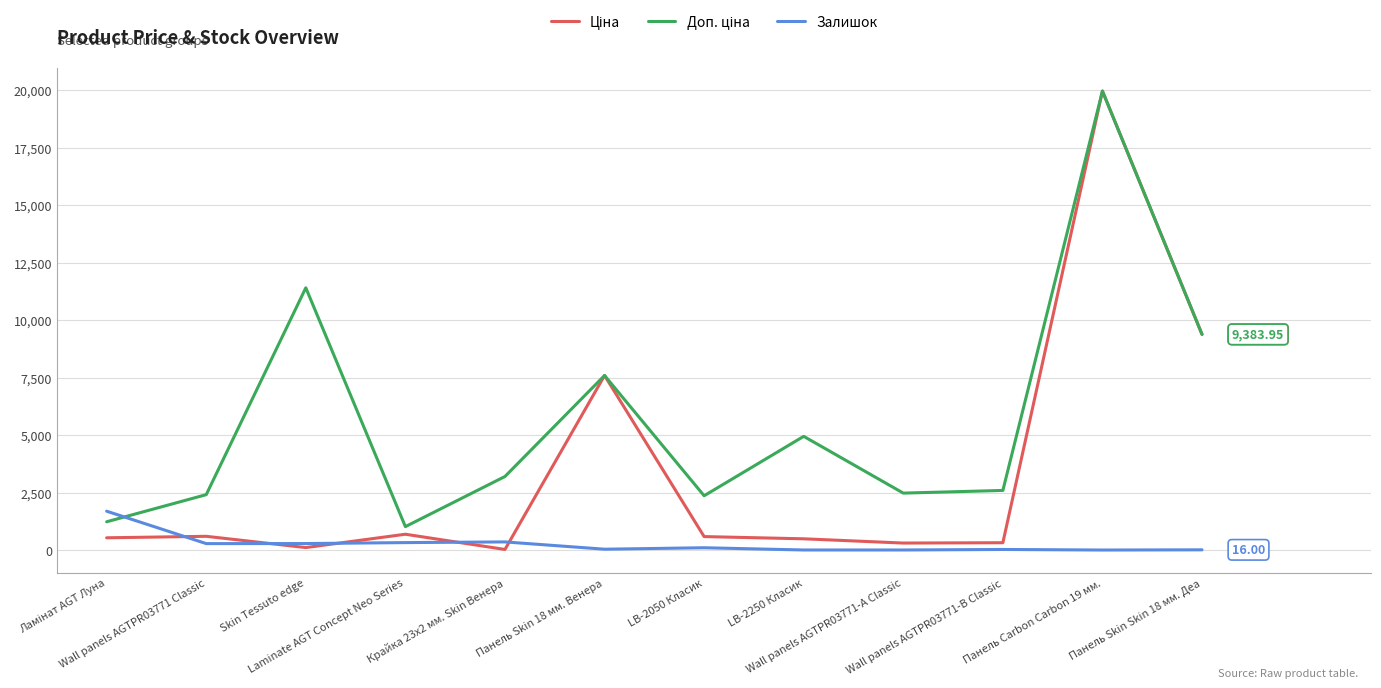

What is the sum of the Доп. ціна values at Крайка 23x2 мм. Skin Венера and Wall panels AGTPR03771-А Classic?

5687.4